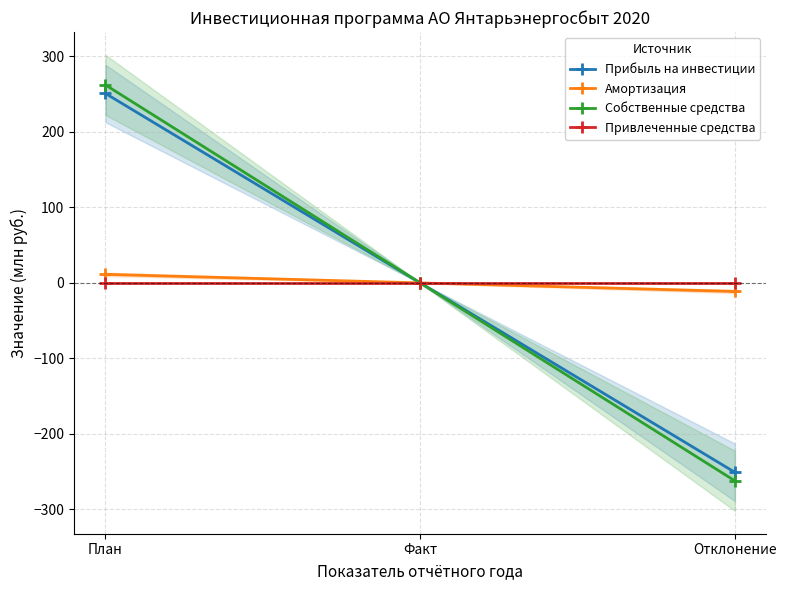

Which label corresponds to the smallest value in the chart?

Отклонение